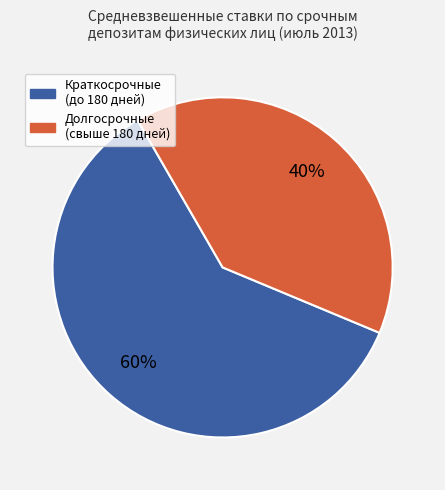

To the nearest percent, what is the average slice percentage?

50%